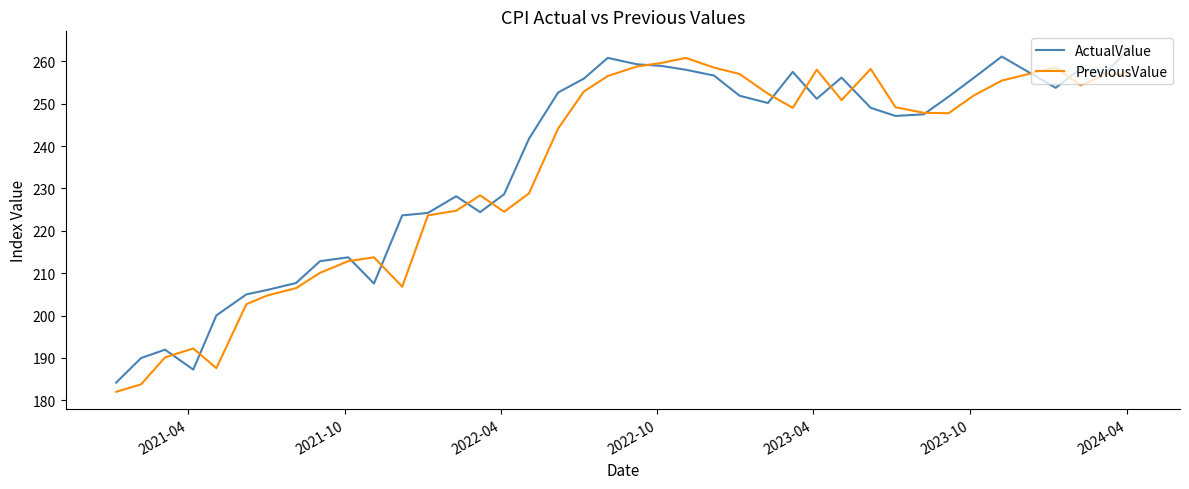

What is the minimum value for PreviousValue?

182.0